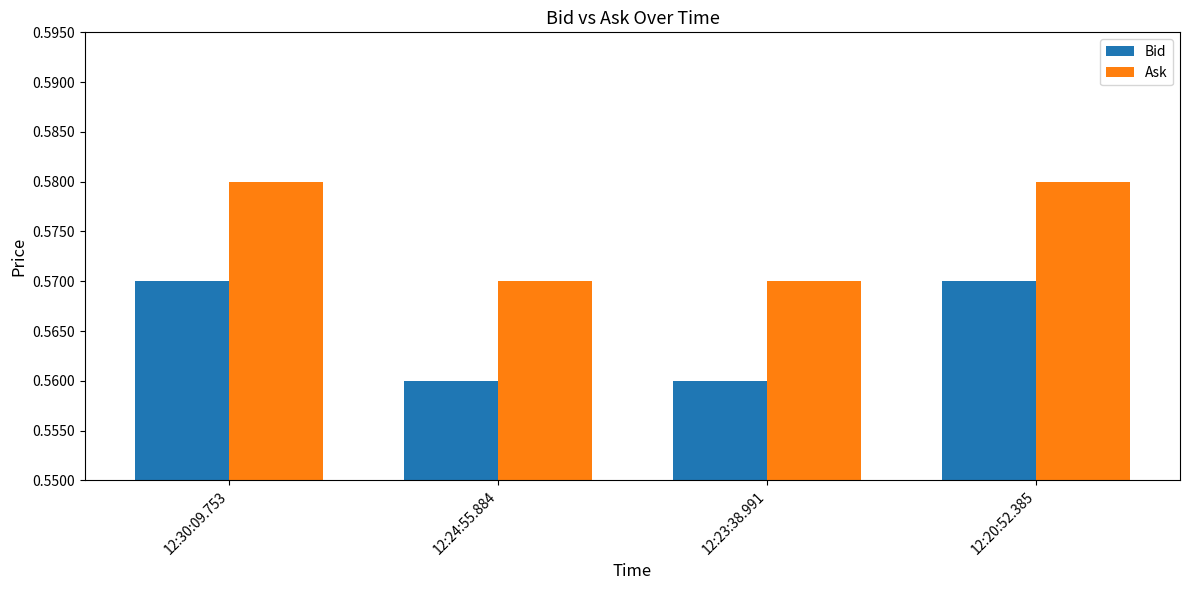

What is the label of the 3rd bar from the right?

12:24:55.884